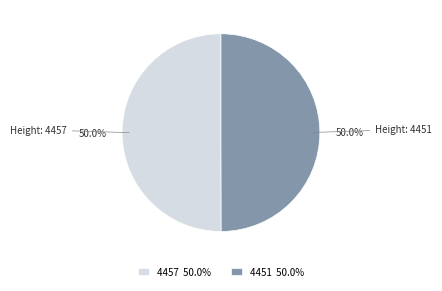

How many slices are in this pie chart?

2